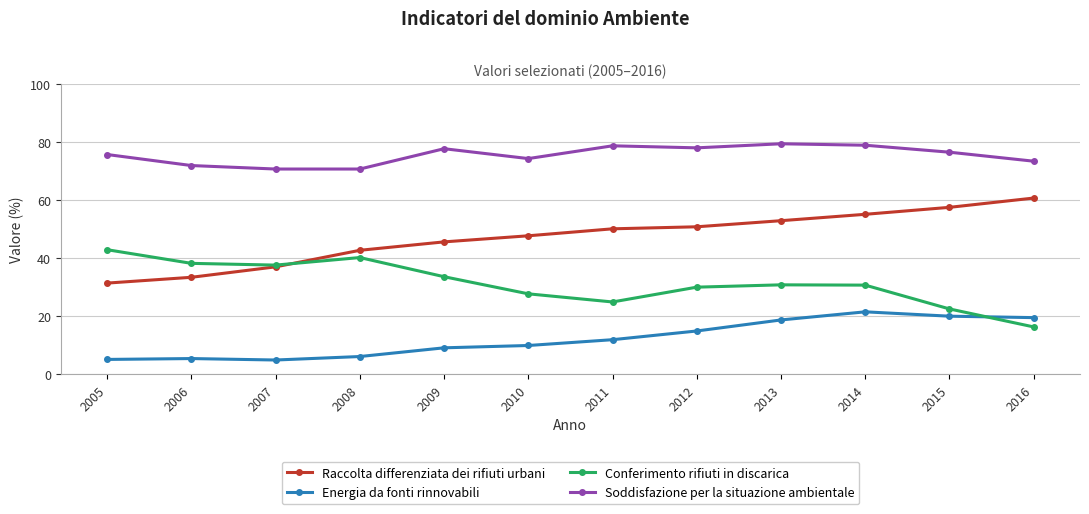

What is the average value of the Conferimento rifiuti in discarica series?

31.3